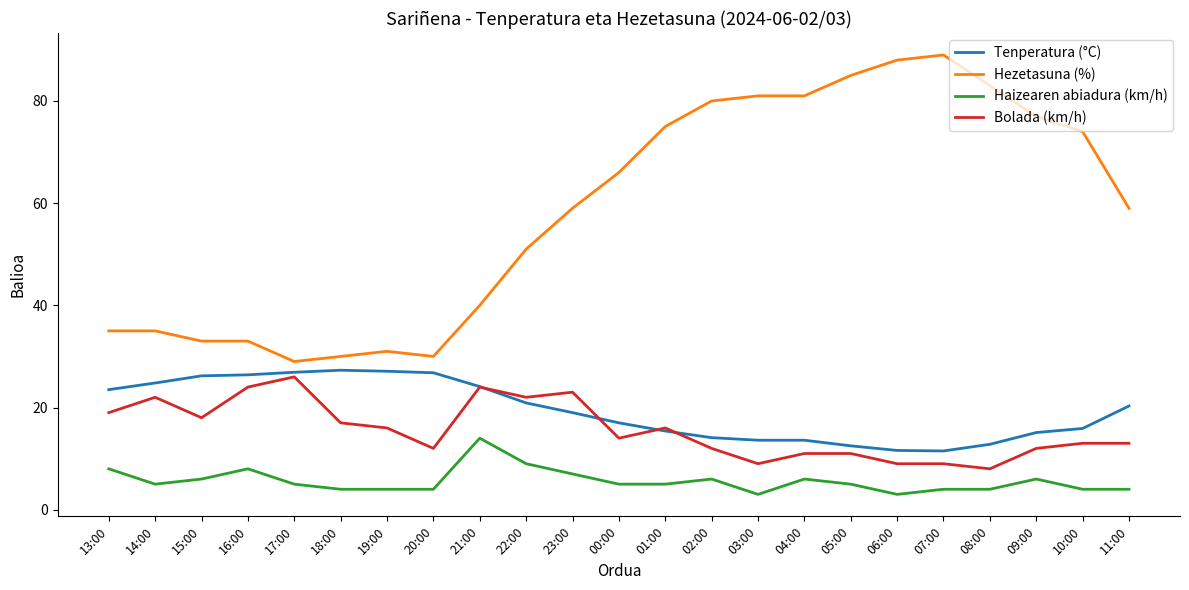

What is the sum of all Tenperatura (°C) values?

446.4